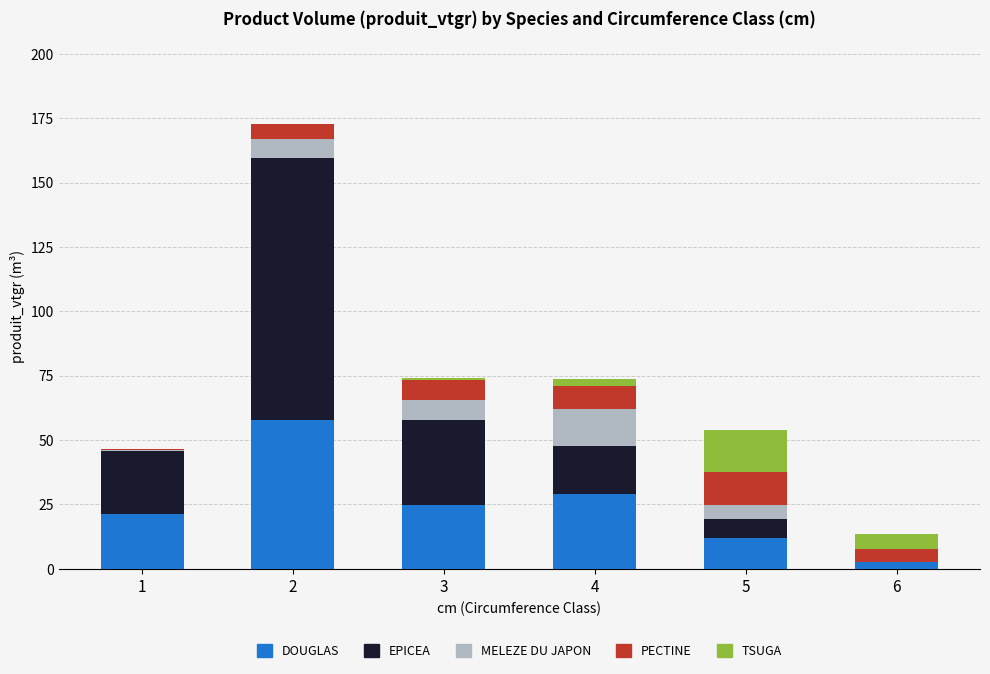

How many data points does each series have?

6